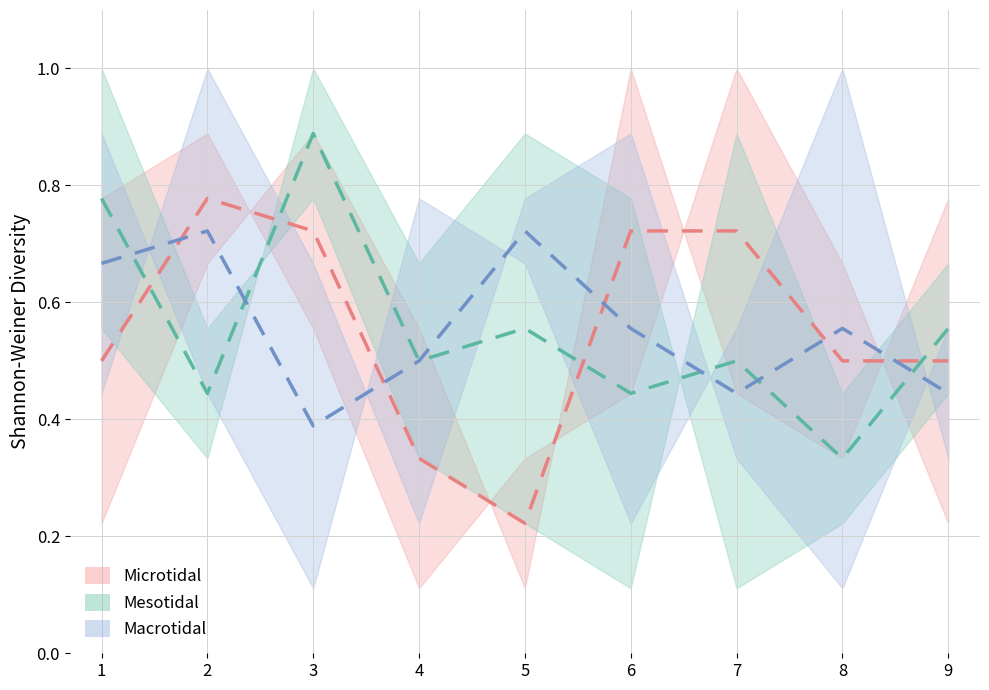

How many times do Macrotidal and Microtidal cross each other?

5